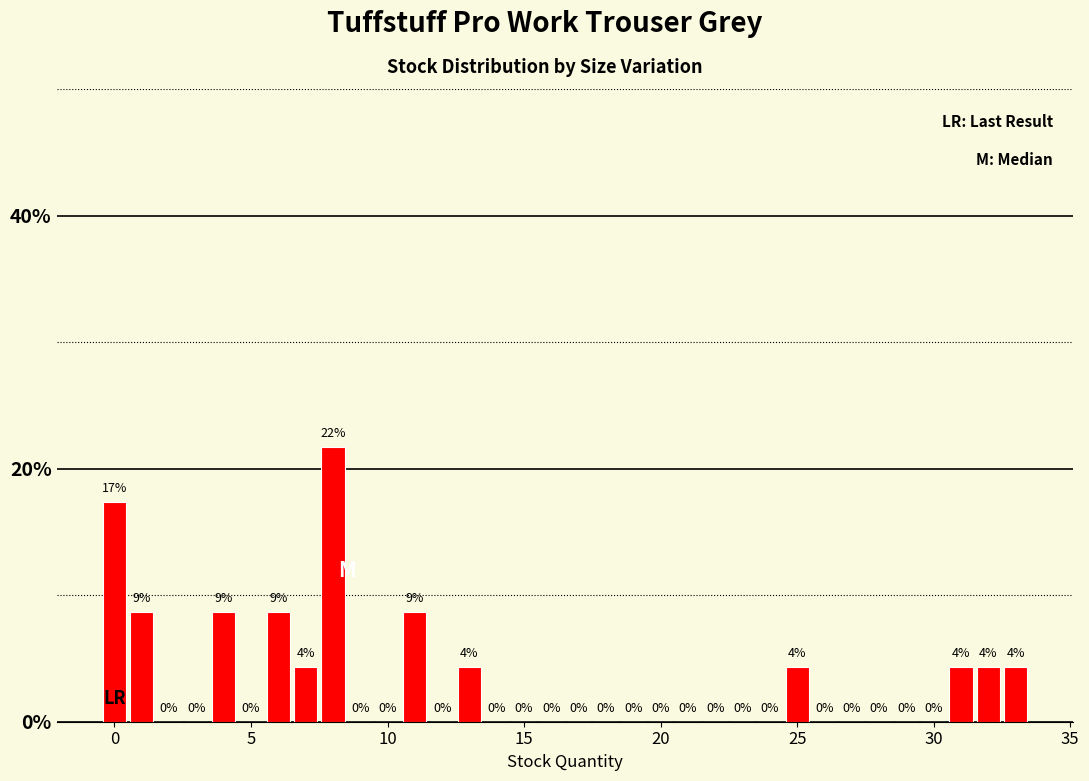

Read against the x-axis, roughly where is the centre of the tallest bar?

8.0